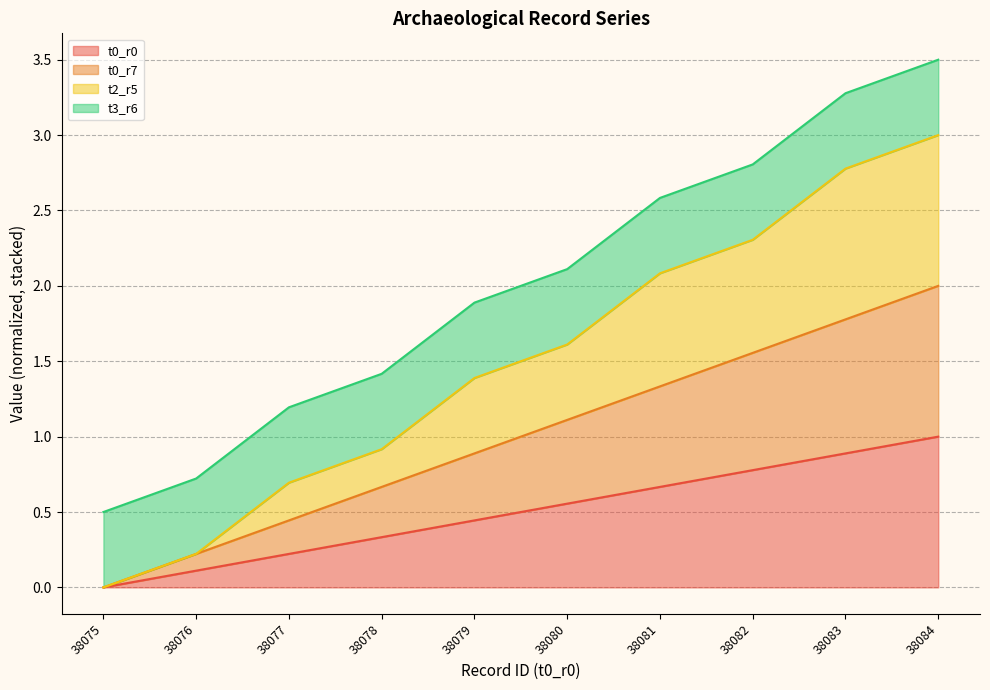

True or false: t2_r5 has a value of 2.8 at 38083.

True